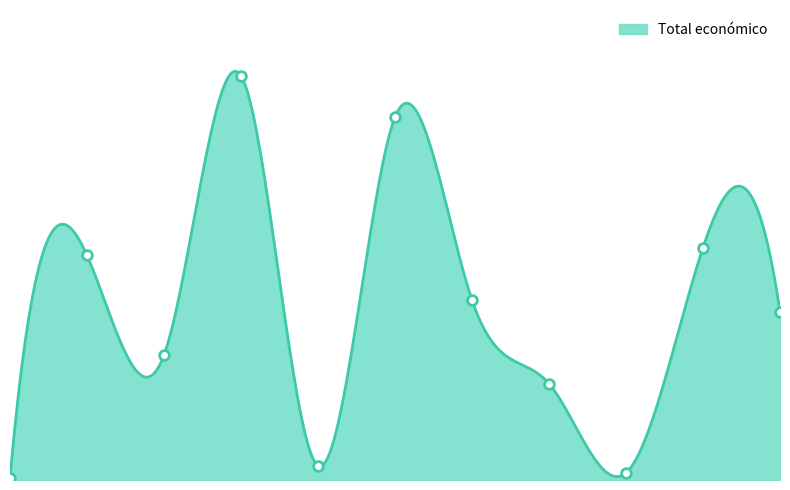

What is the difference between the values at CAVALE and E-PIENSO?

2006347